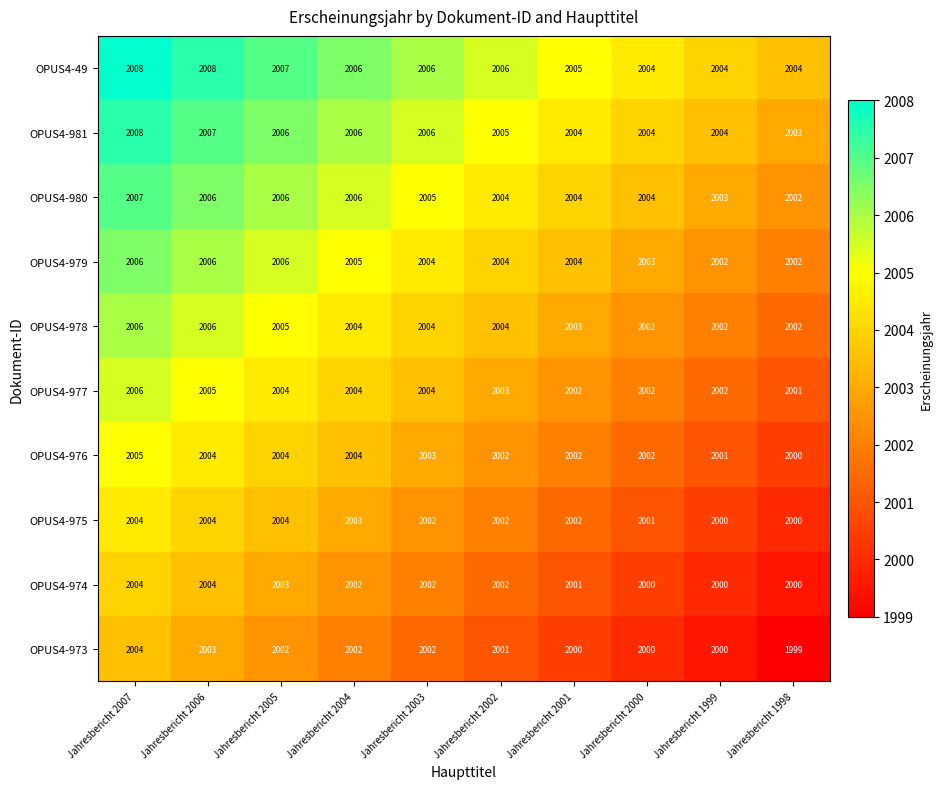

The OPUS4-974 series shows 3035 at Jahresbericht 2002. True or false?

False